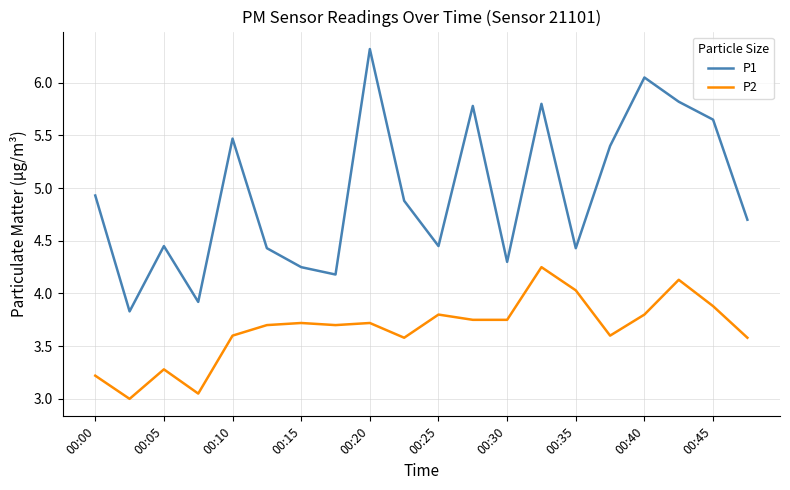

List the series in order of their overall mean, highest first.

P1, P2